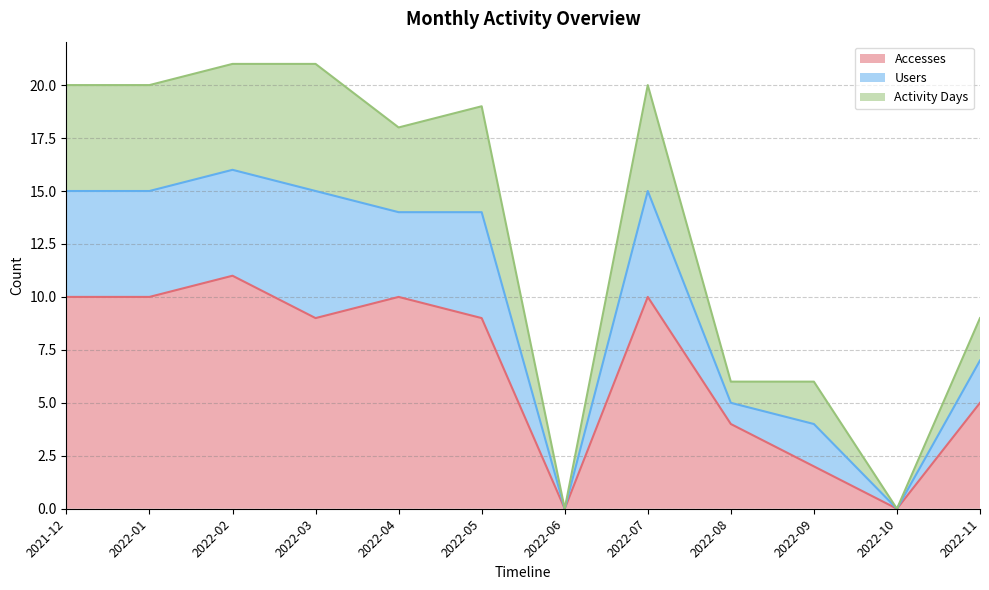

Does the chart have visible grid lines?

Yes